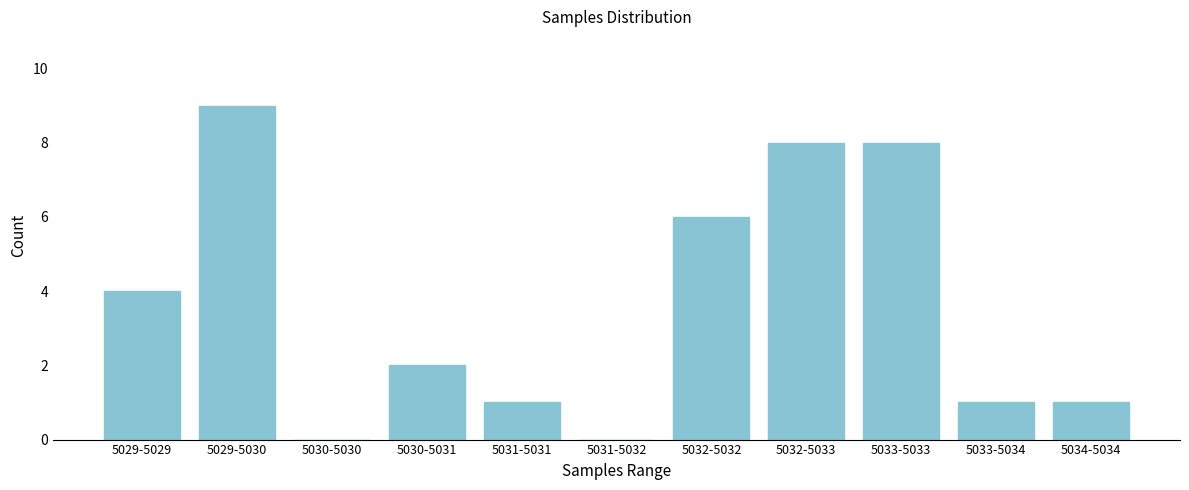

Reading left to right, transcribe all the data shown in this chart.

5029-5029=4	5029-5030=9	5030-5030=0	5030-5031=2	5031-5031=1	5031-5032=0	5032-5032=6	5032-5033=8	5033-5033=8	5033-5034=1	5034-5034=1